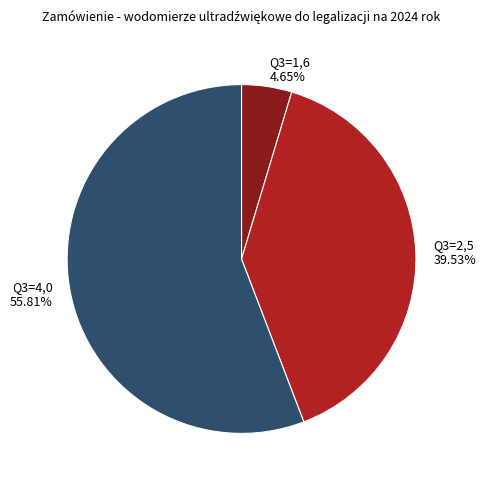

To the nearest percent, what is the average slice percentage?

33%